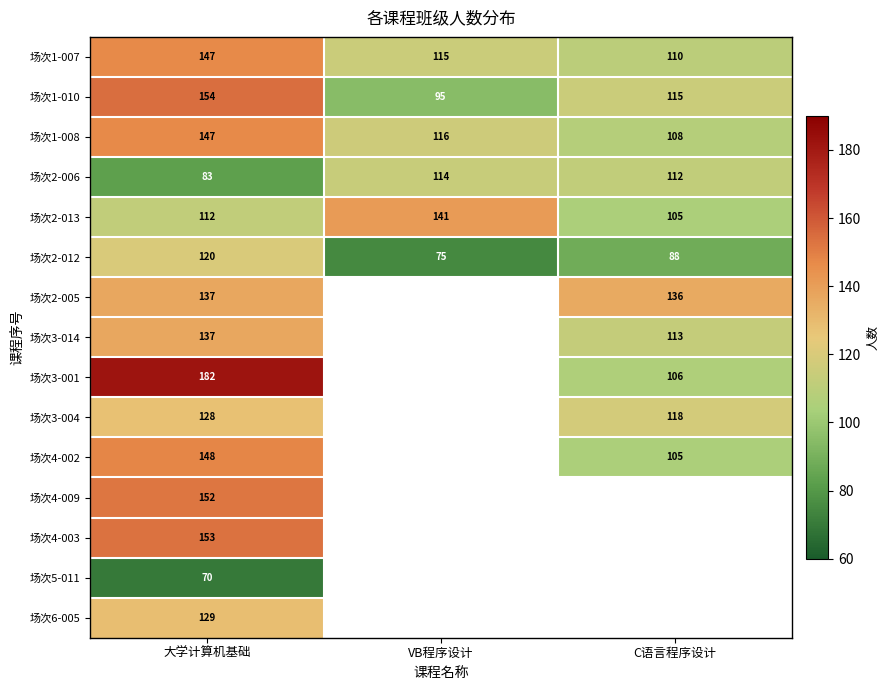

At which label is 场次2-012 closest to 97?

C语言程序设计